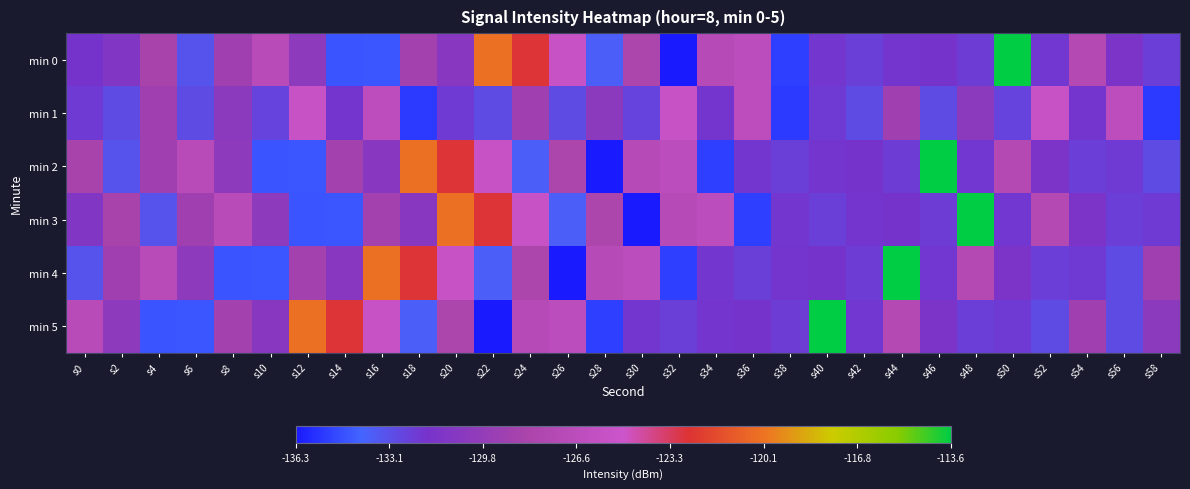

Reading right to left, list all the values displayed in this chart.

min 0: s58=-132.2	s56=-131.4	s54=-127.3	s52=-131.9	s50=-113.6	s48=-132.2	s46=-131.7	s44=-131.8	s42=-132.3	s40=-131.9	s38=-135.2	s36=-126.5	s34=-127.1	s32=-136.3	s30=-128.1	s28=-133.7	s26=-125.5	s24=-122.8	s22=-120.2	s20=-130.6	s18=-128.8	s16=-134.5	s14=-134.6	s12=-130.3	s10=-126.9	s8=-128.9	s6=-133.2	s4=-128.5	s2=-131.0	s0=-131.8
min 1: s58=-135.3	s56=-126.4	s54=-131.8	s52=-125.5	s50=-132.5	s48=-130.4	s46=-132.8	s44=-129.0	s42=-132.8	s40=-132.1	s38=-135.3	s36=-126.4	s34=-131.8	s32=-125.5	s30=-132.5	s28=-130.4	s26=-132.8	s24=-129.0	s22=-132.8	s20=-132.1	s18=-135.3	s16=-126.4	s14=-131.8	s12=-125.5	s10=-132.5	s8=-130.4	s6=-132.8	s4=-129.0	s2=-132.8	s0=-132.1
min 2: s58=-132.8	s56=-132.1	s54=-132.2	s52=-131.4	s50=-127.3	s48=-131.9	s46=-113.6	s44=-132.2	s42=-131.7	s40=-131.8	s38=-132.3	s36=-131.9	s34=-135.2	s32=-126.5	s30=-127.1	s28=-136.3	s26=-128.1	s24=-133.7	s22=-125.5	s20=-122.8	s18=-120.2	s16=-130.6	s14=-128.8	s12=-134.5	s10=-134.6	s8=-130.3	s6=-126.9	s4=-128.9	s2=-133.2	s0=-128.5
min 3: s58=-132.1	s56=-132.2	s54=-131.4	s52=-127.3	s50=-131.9	s48=-113.6	s46=-132.2	s44=-131.7	s42=-131.8	s40=-132.3	s38=-131.9	s36=-135.2	s34=-126.5	s32=-127.1	s30=-136.3	s28=-128.1	s26=-133.7	s24=-125.5	s22=-122.8	s20=-120.2	s18=-130.6	s16=-128.8	s14=-134.5	s12=-134.6	s10=-130.3	s8=-126.9	s6=-128.9	s4=-133.2	s2=-128.5	s0=-131.0
min 4: s58=-129.0	s56=-132.8	s54=-132.1	s52=-132.2	s50=-131.4	s48=-127.3	s46=-131.9	s44=-113.6	s42=-132.2	s40=-131.7	s38=-131.8	s36=-132.3	s34=-131.9	s32=-135.2	s30=-126.5	s28=-127.1	s26=-136.3	s24=-128.1	s22=-133.7	s20=-125.5	s18=-122.8	s16=-120.2	s14=-130.6	s12=-128.8	s10=-134.5	s8=-134.6	s6=-130.3	s4=-126.9	s2=-128.9	s0=-133.2
min 5: s58=-130.4	s56=-132.8	s54=-129.0	s52=-132.8	s50=-132.1	s48=-132.2	s46=-131.4	s44=-127.3	s42=-131.9	s40=-113.6	s38=-132.2	s36=-131.7	s34=-131.8	s32=-132.3	s30=-131.9	s28=-135.2	s26=-126.5	s24=-127.1	s22=-136.3	s20=-128.1	s18=-133.7	s16=-125.5	s14=-122.8	s12=-120.2	s10=-130.6	s8=-128.8	s6=-134.5	s4=-134.6	s2=-130.3	s0=-126.9